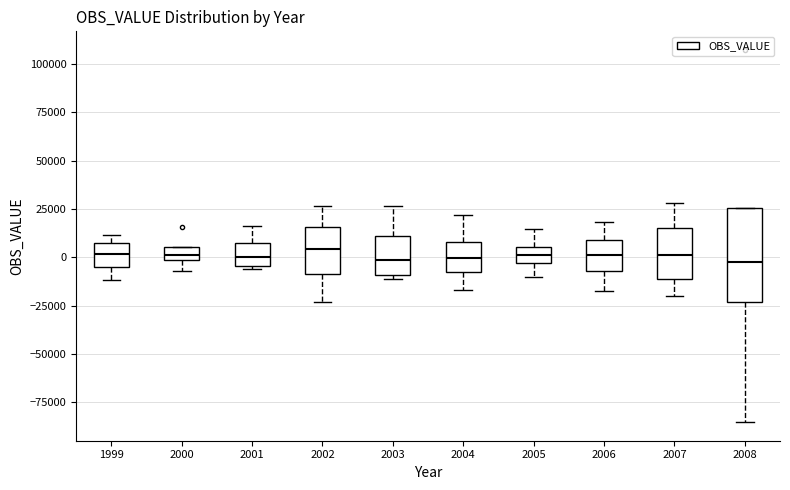

Where does the median line of the box at x = 2002 sit on the y-axis? The values are not printed on the chart, so give them approximately, as read against the axis.

5000